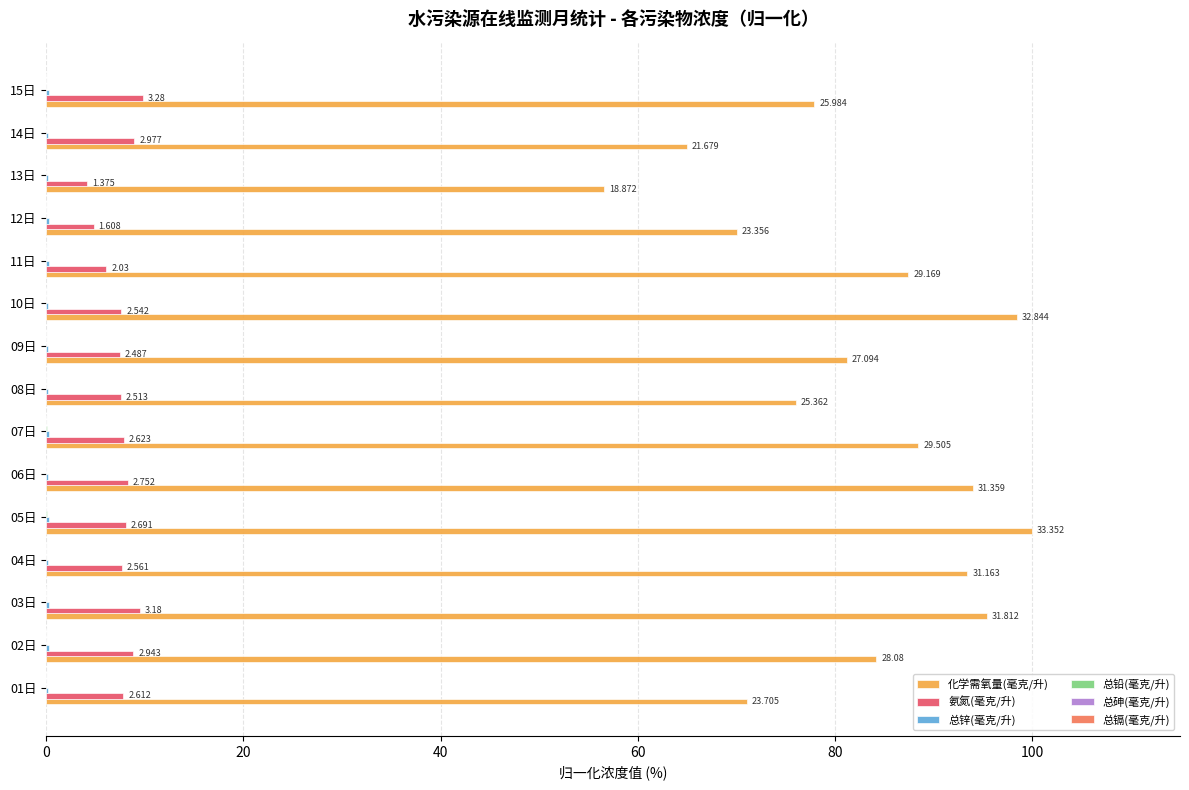

Which series changed the most between 10日 and 12日?

化学需氧量(毫克/升)